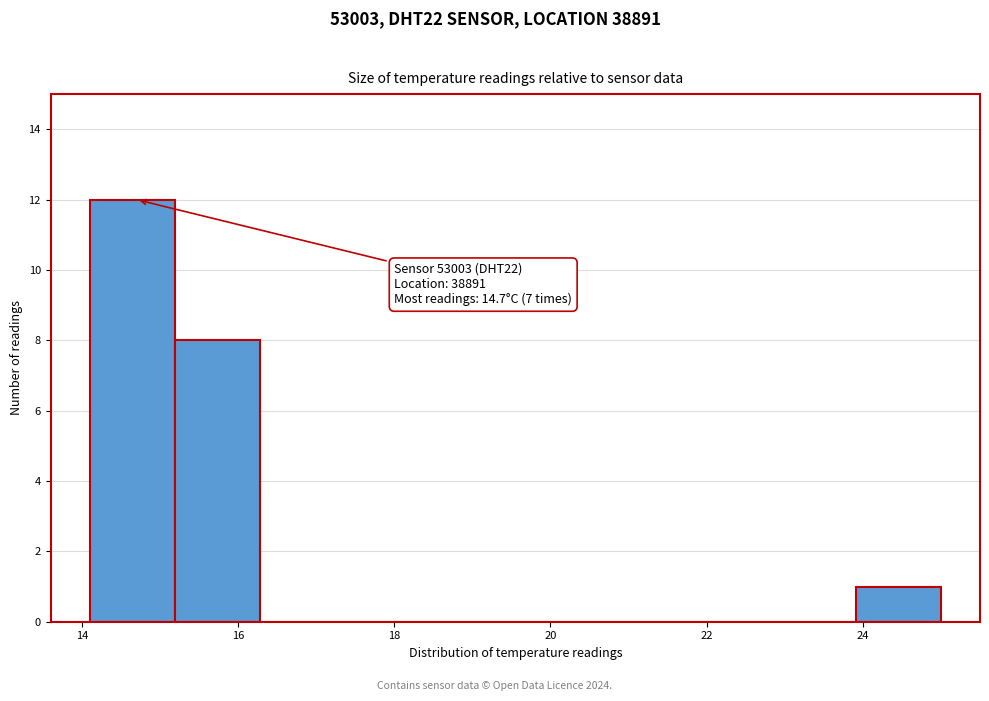

Which range on the x-axis has the tallest bar?

14.2 to 15.2